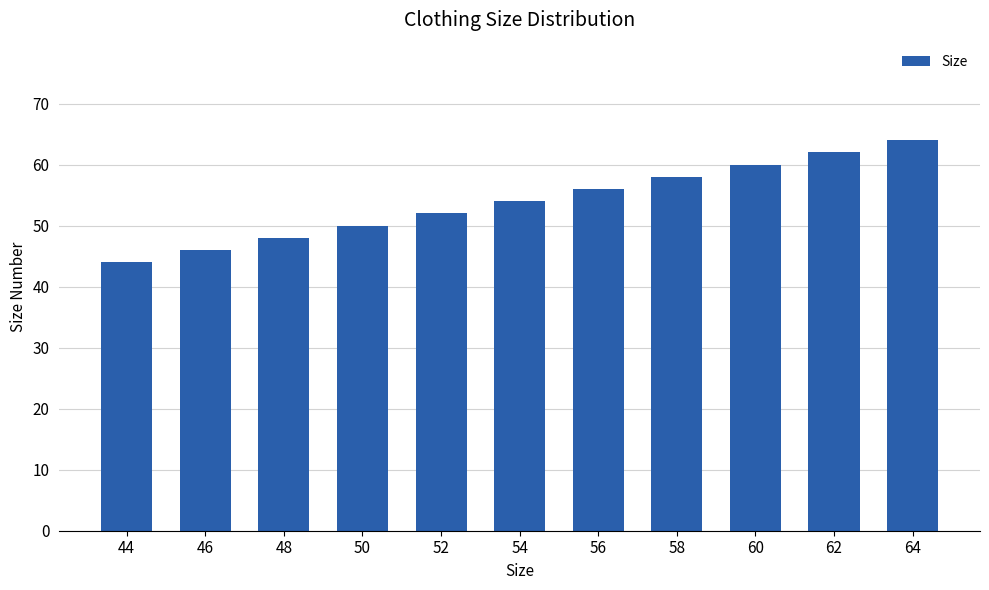

What is the difference between the second highest and second lowest values?

16